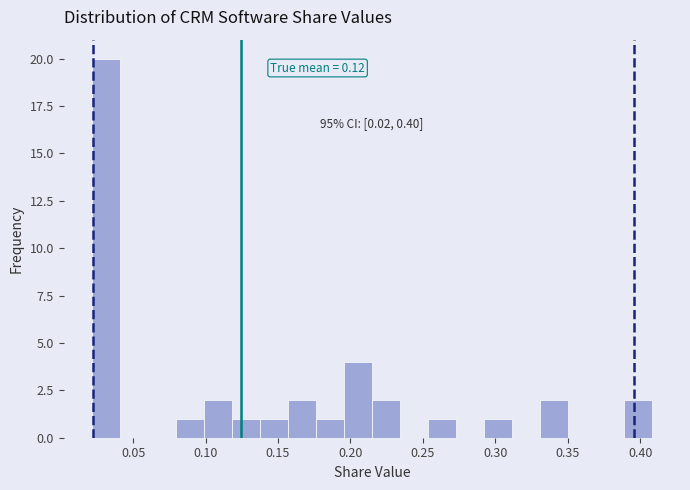

Read against the x-axis, roughly where is the centre of the tallest bar?

0.030